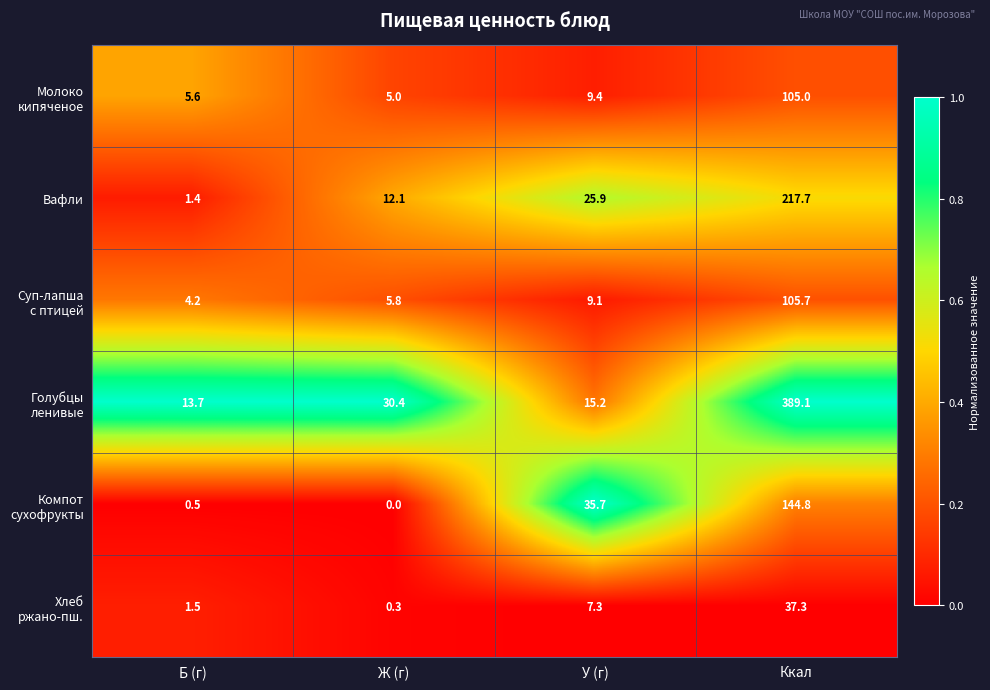

At which label does Вафли reach its peak?

Ккал